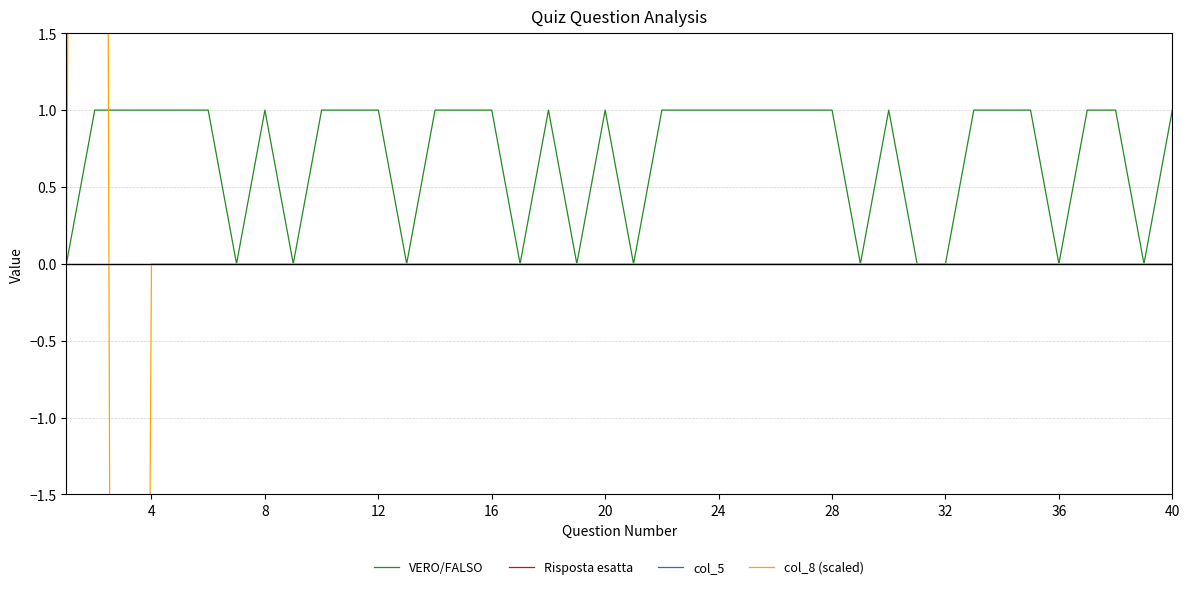

What is the spread (max minus min) of values at 20?

1